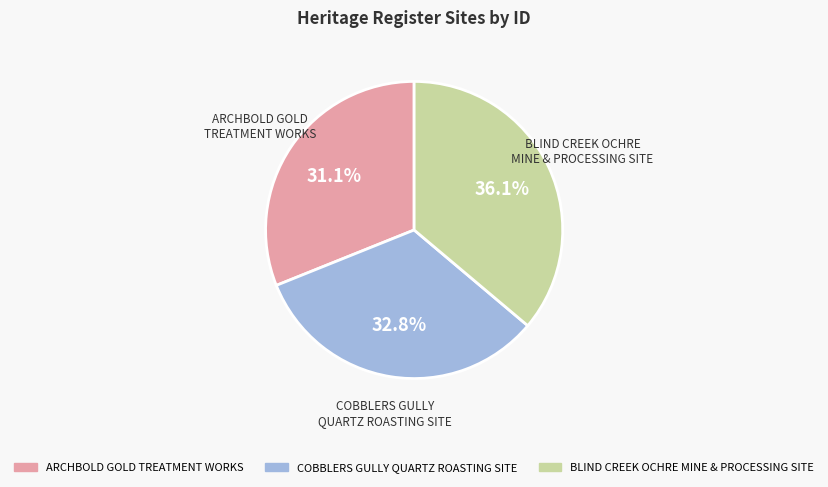

Does COBBLERS GULLY QUARTZ ROASTING SITE account for over 50% of the chart?

No